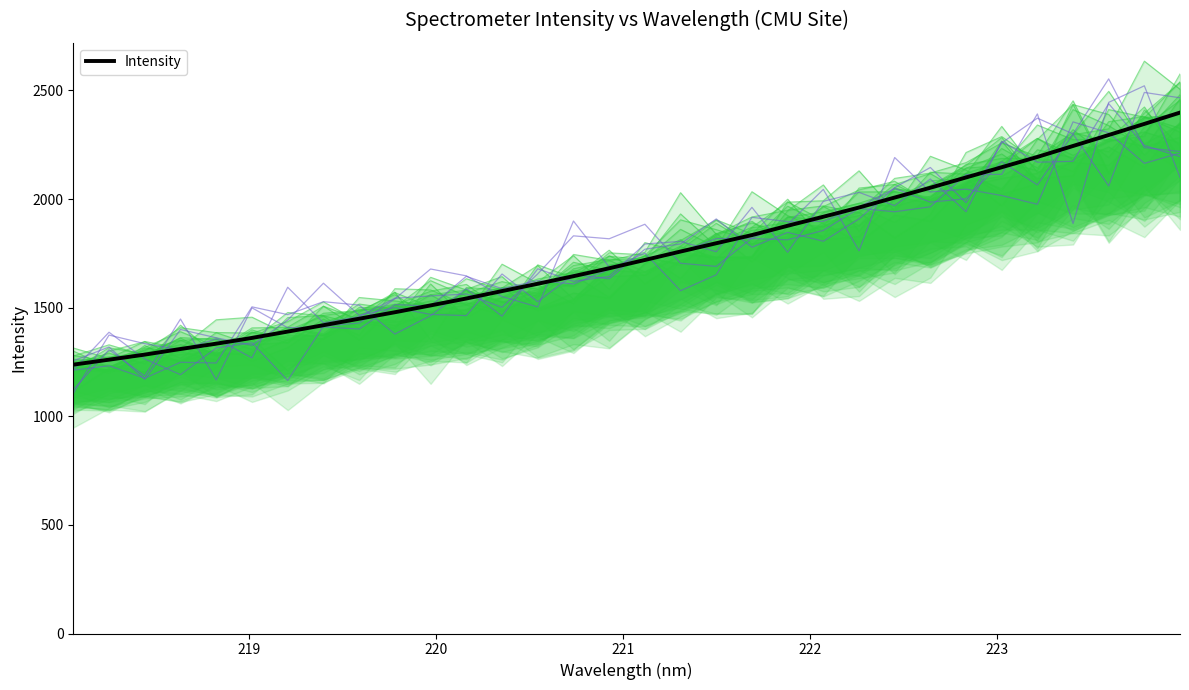

What is the lowest value of the Intensity series?

1237.6